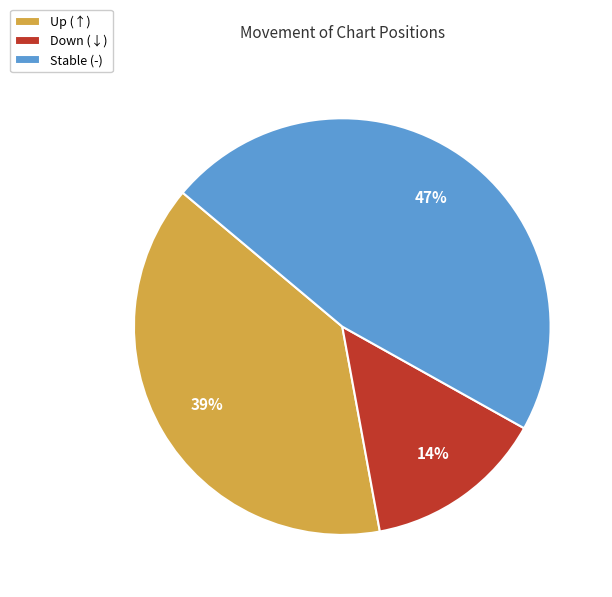

Do Stable (-) and Up (↑) together represent more than half of the pie?

Yes